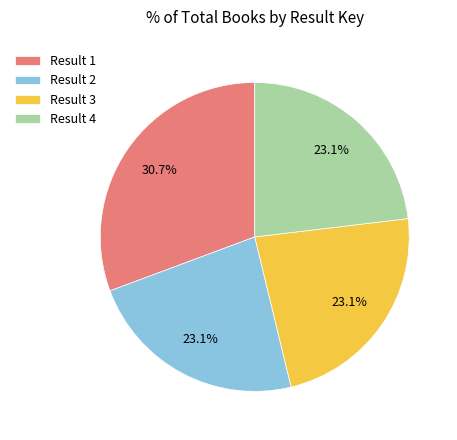

How many segments does this pie chart have?

4